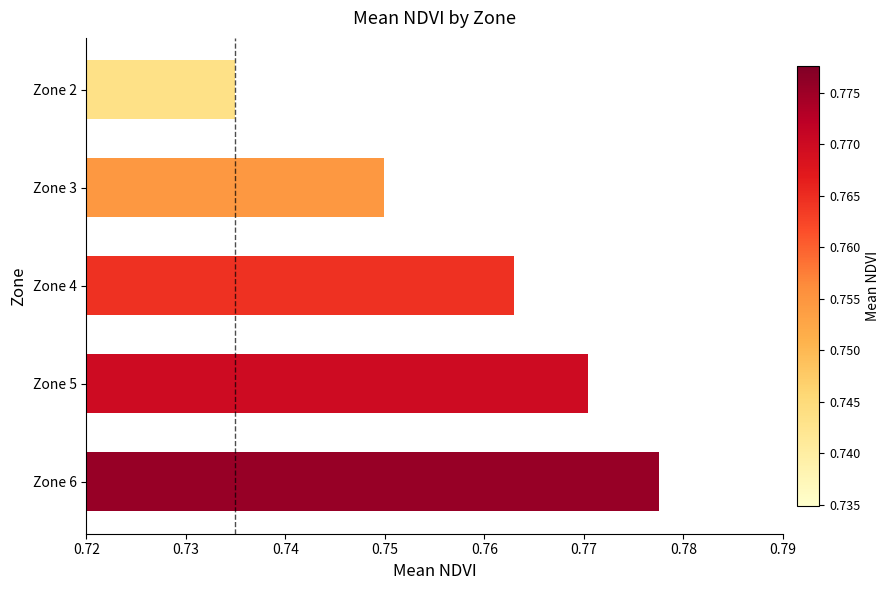

The chart shows a value of 1.1 at Zone 4. True or false?

False